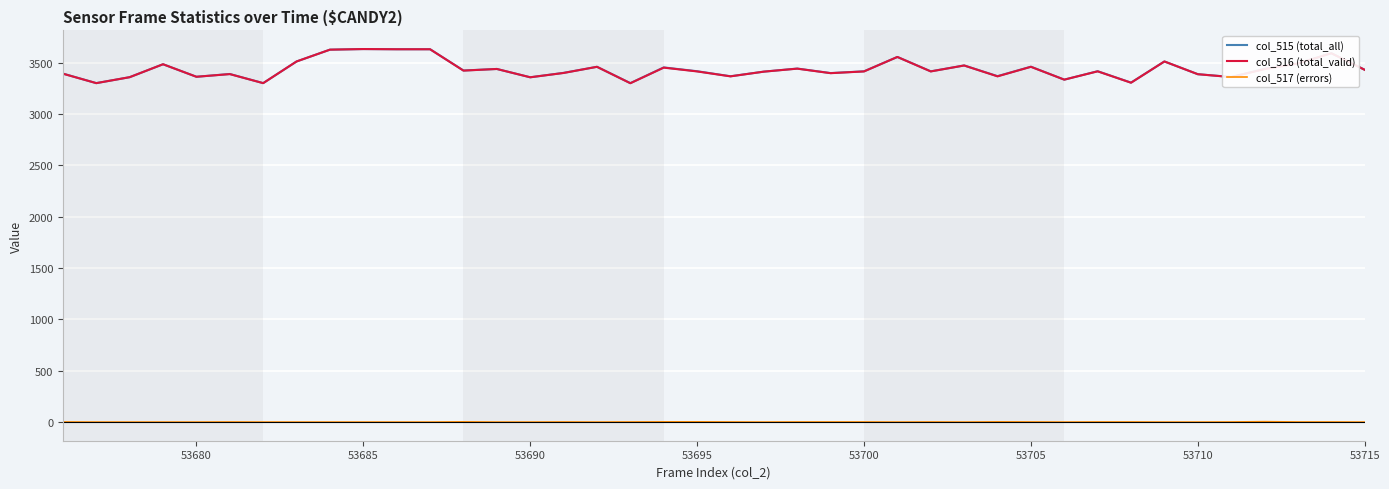

True or false: col_516 (total_valid) has more than 2 points higher than both neighbors.

True